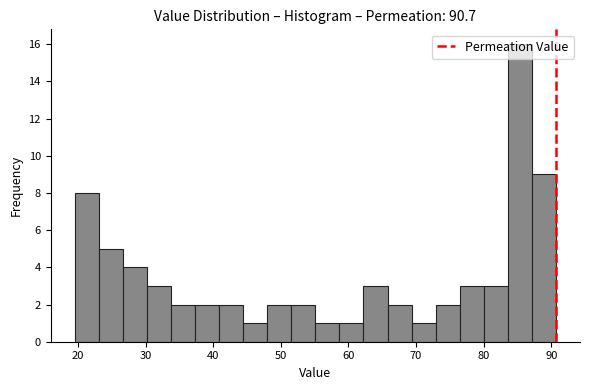

Read against the x-axis, roughly where is the centre of the tallest bar?

85